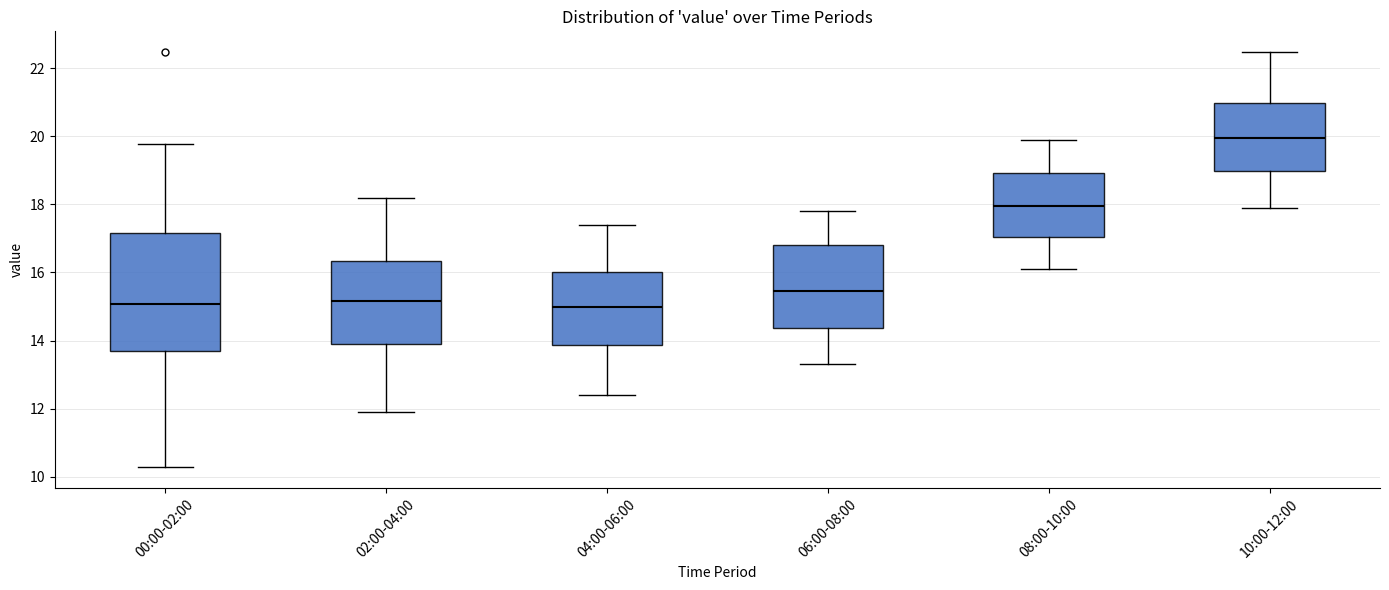

Which box has the highest median line?

10:00-12:00